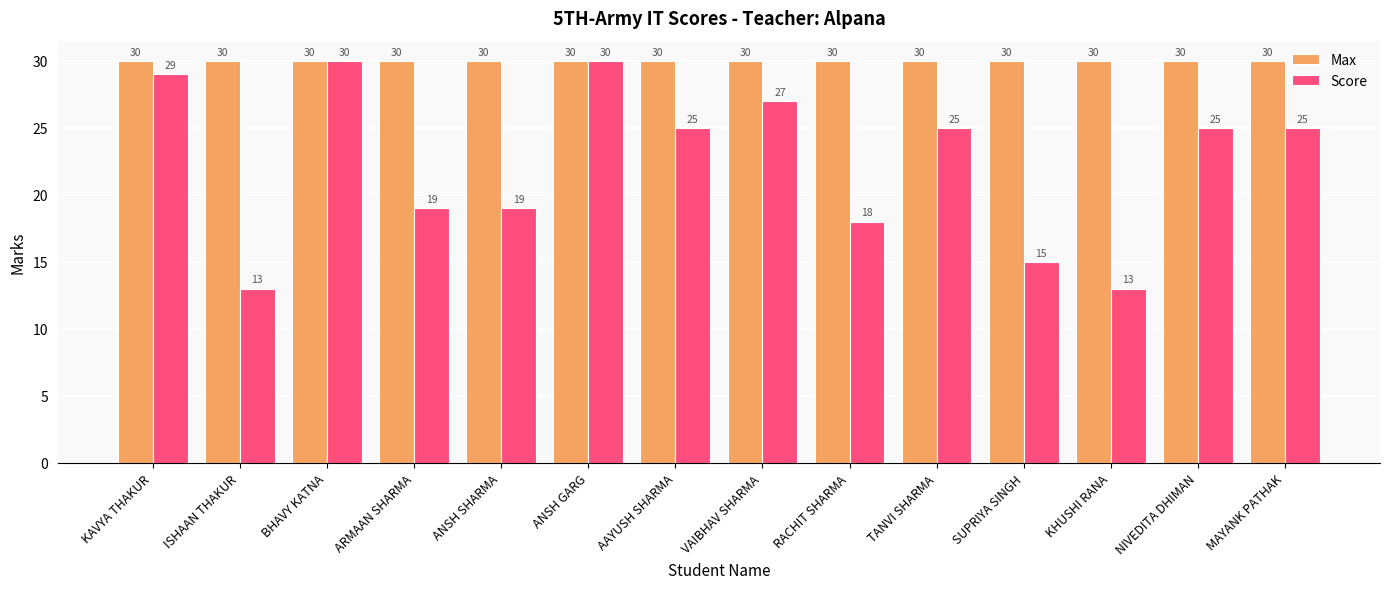

Read the Max value at ANSH GARG.

30